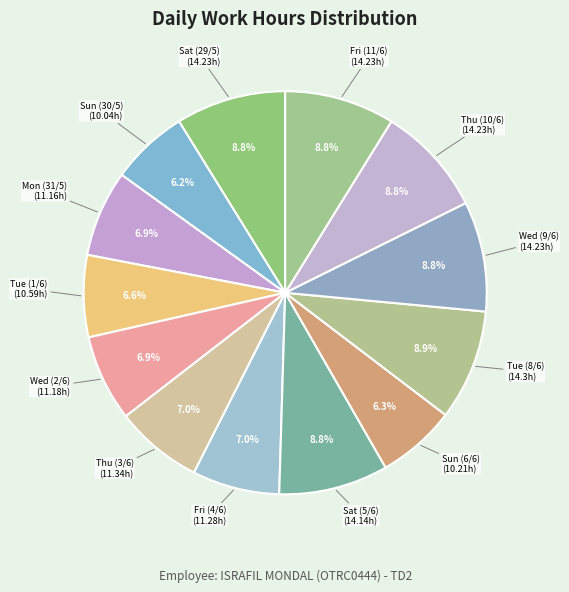

How many segments does this pie chart have?

13